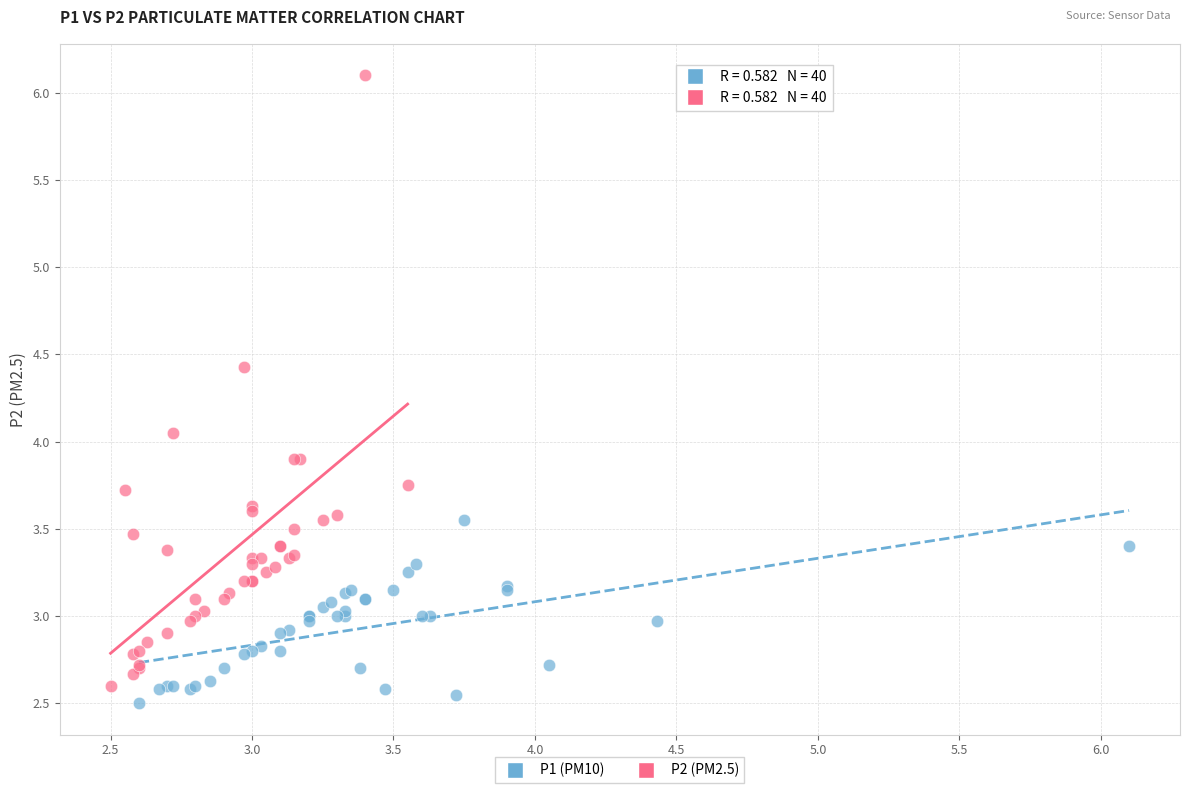

Which series reaches the maximum Y coordinate?

P2 (PM2.5)